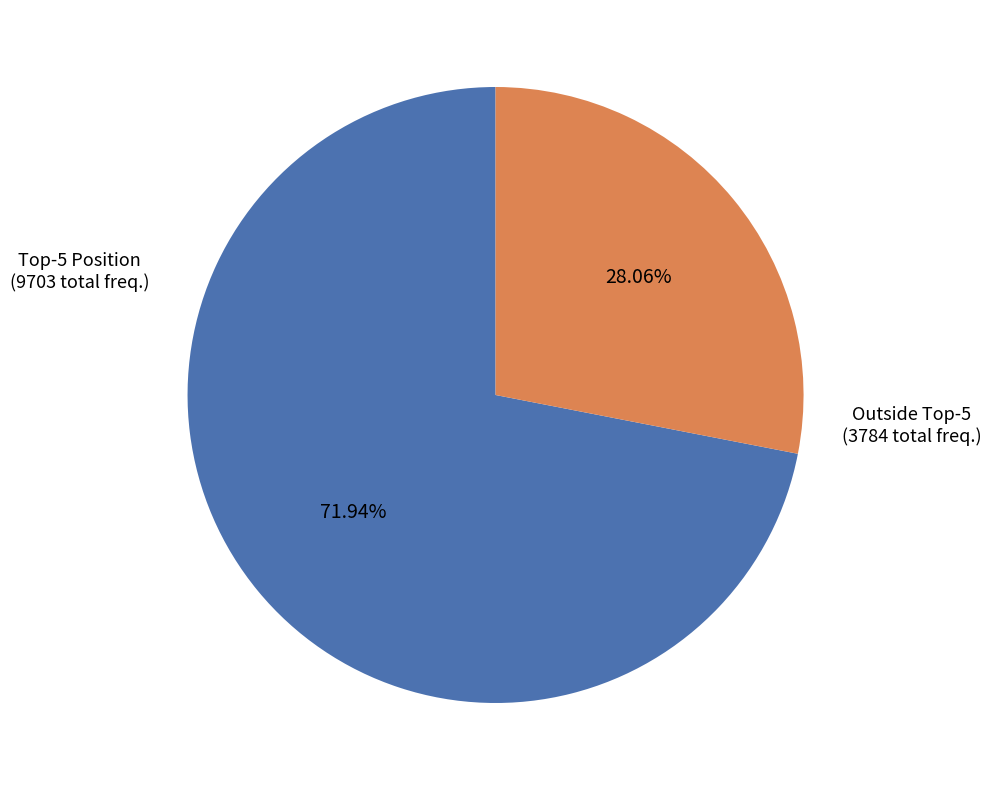

Is there any slice that represents more than half of the pie?

Yes